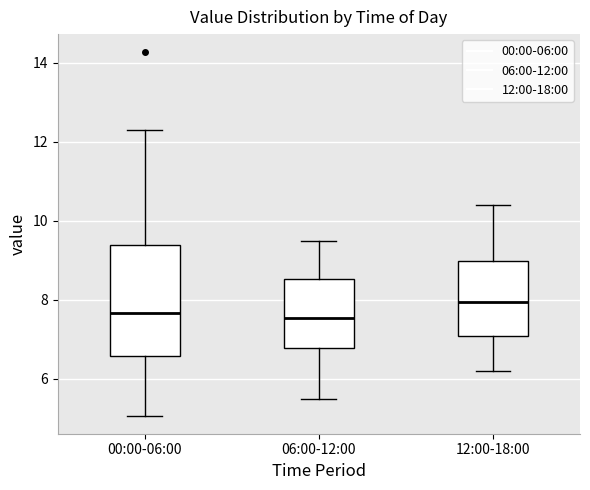

Reading left to right, read every box against the y-axis: the position of its median line, the range the box covers, and the ends of its whiskers. The values are not printed on the chart, so give them approximately, as read against the axis.

00:00-06:00: median 7.6, box 6.6 to 9.4, whiskers 5.0 to 12.4
06:00-12:00: median 7.6, box 6.8 to 8.6, whiskers 5.6 to 9.6
12:00-18:00: median 8.0, box 7.0 to 9.0, whiskers 6.2 to 10.4